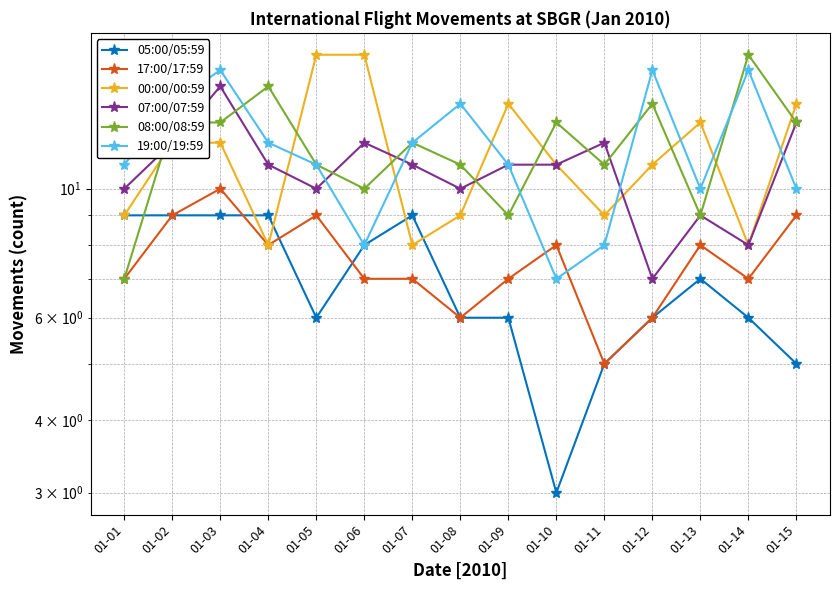

How many interior local peaks does the 00:00/00:59 series have?

2